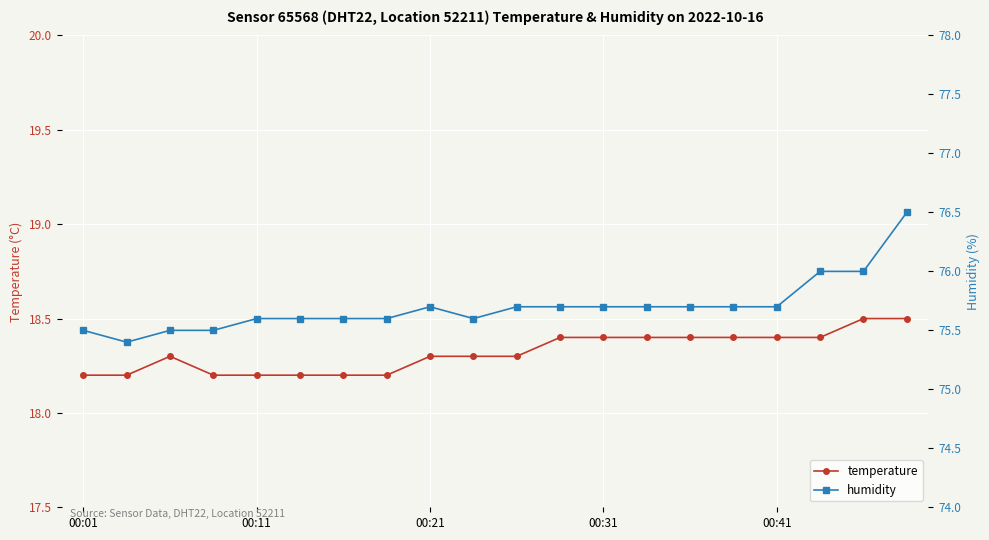

The temperature series shows 25.9 at 00:21. True or false?

False